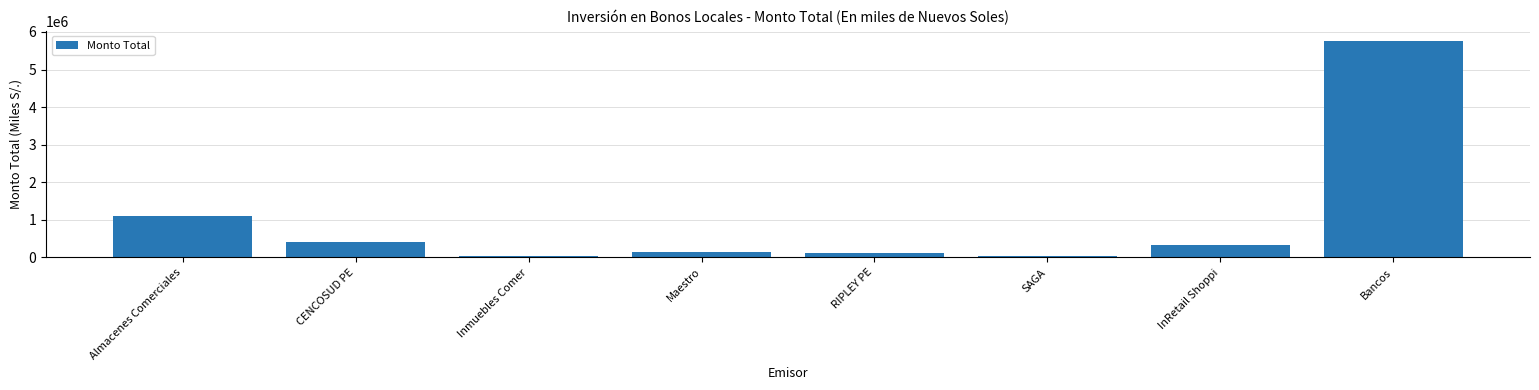

The value at CENCOSUD PE is 413132.6. True or false?

True